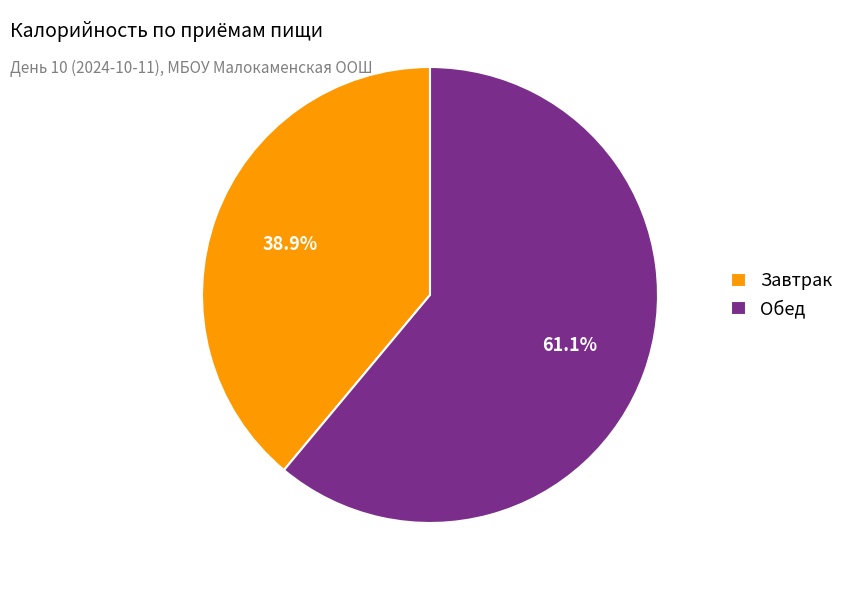

To the nearest percent, what is the average slice percentage?

50%